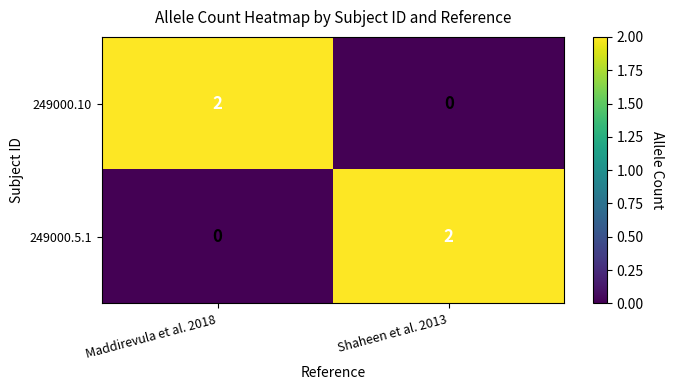

Is the value of 249000.10 at Maddirevula et al. 2018 greater than the value of 249000.5.1 at Maddirevula et al. 2018?

Yes